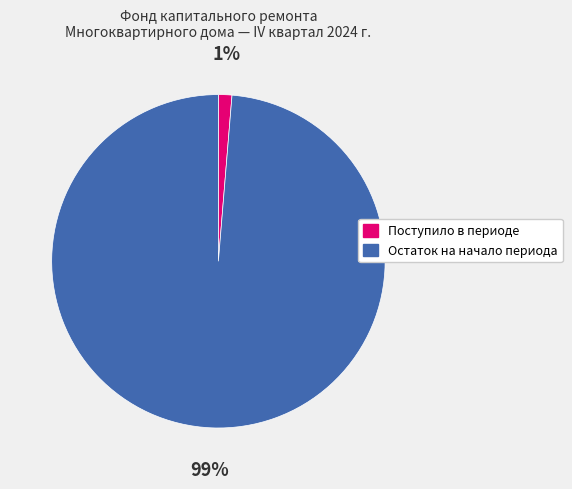

To the nearest percent, what is the average slice percentage?

50%